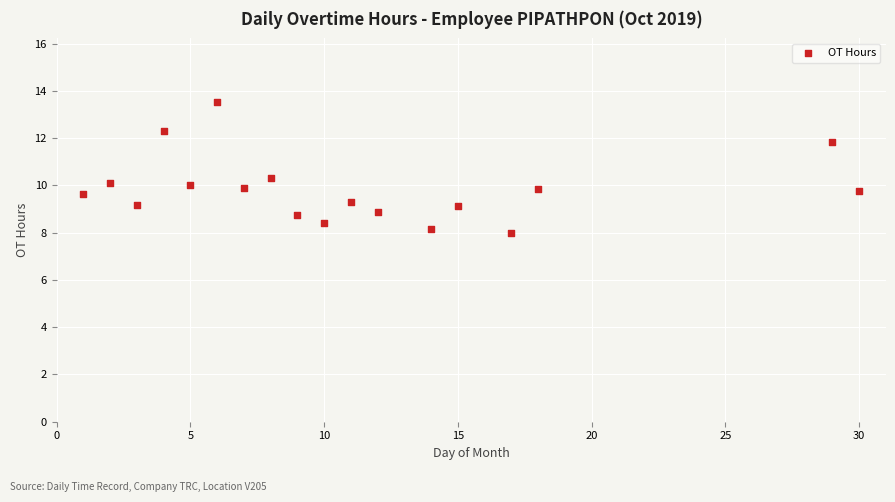

What is the range of X values (max minus min)?

29.0